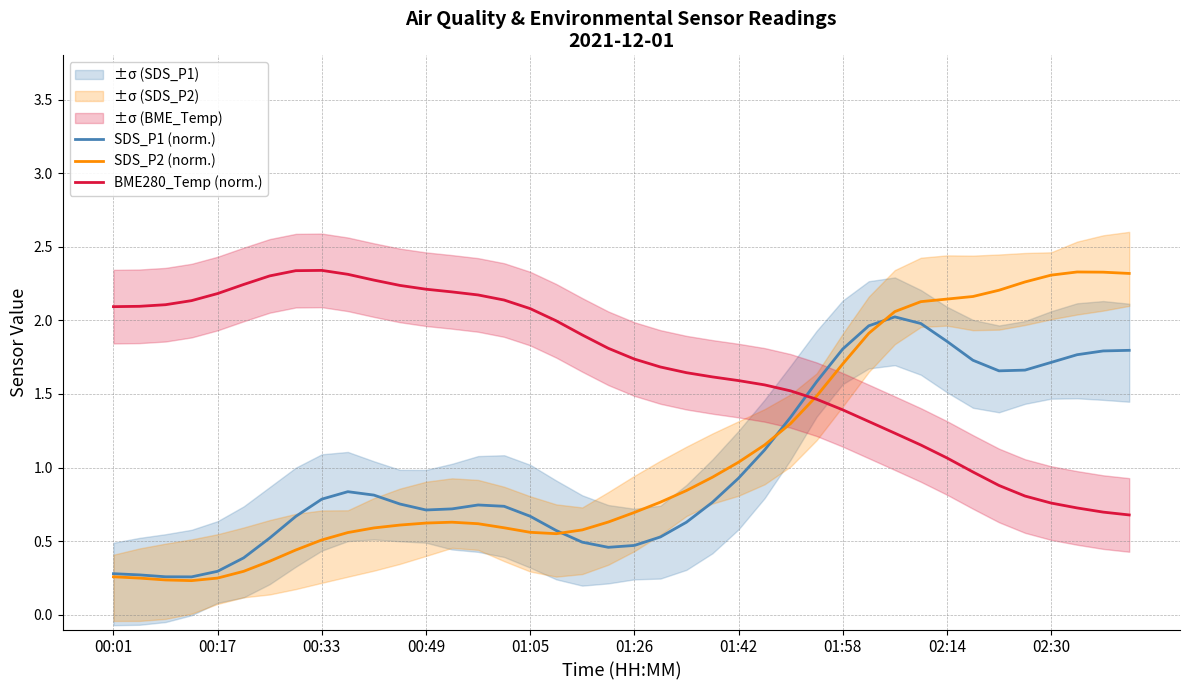

Is it true that BME280_Temp (norm.) equals 1.6 at 00:33?

False